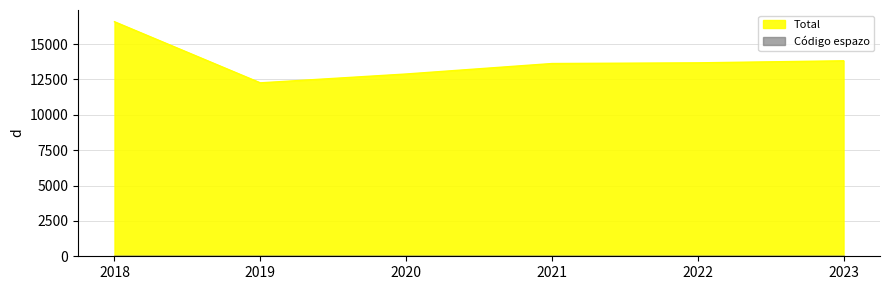

Which has a higher value, 2021 or 2022?

2022